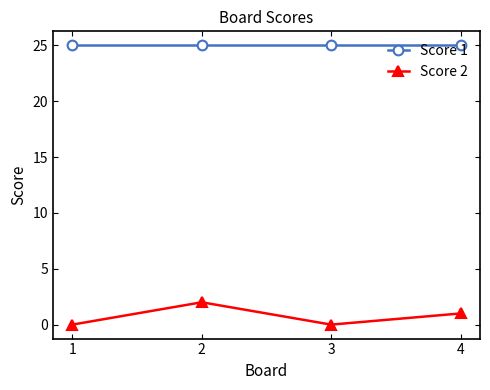

Rank the series by their maximum value, from lowest to highest.

Score 2, Score 1